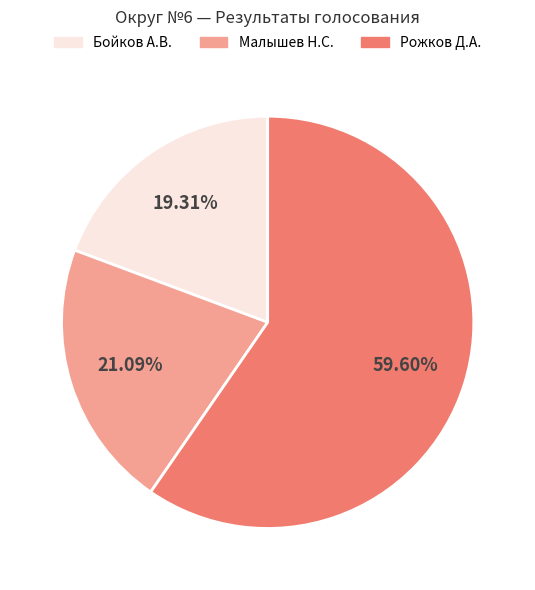

Does any single category account for the majority?

Yes